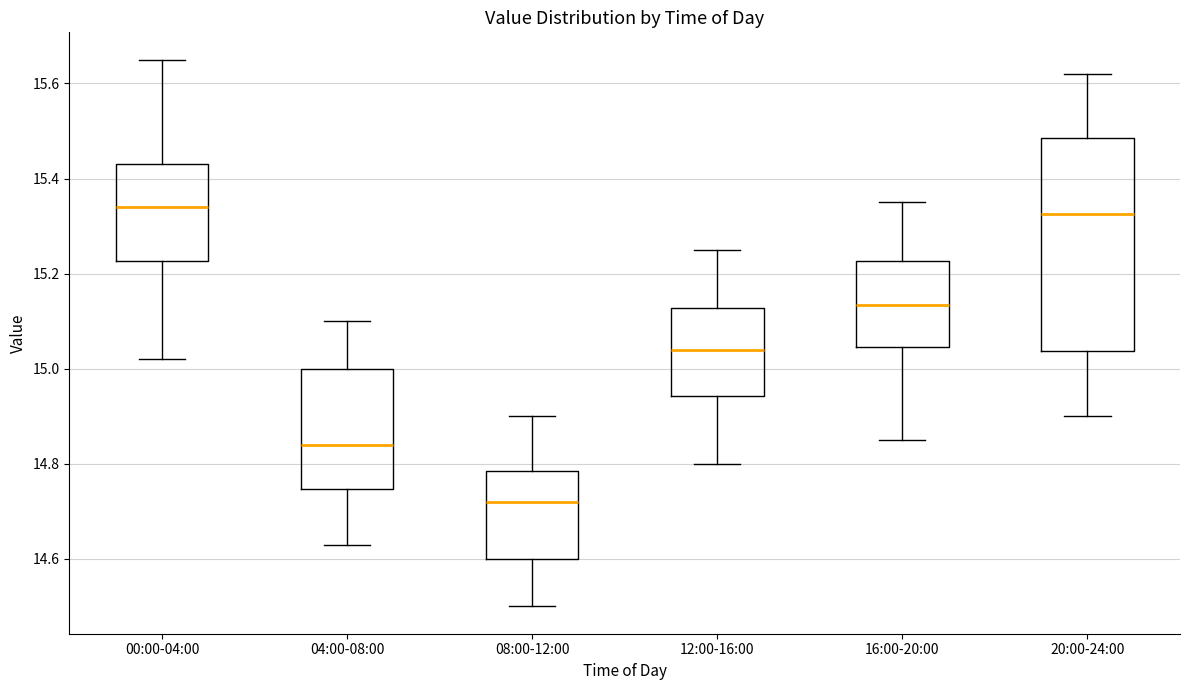

Where does the median line of the box for 20:00-24:00 sit on the y-axis? The values are not printed on the chart, so give them approximately, as read against the axis.

15.32